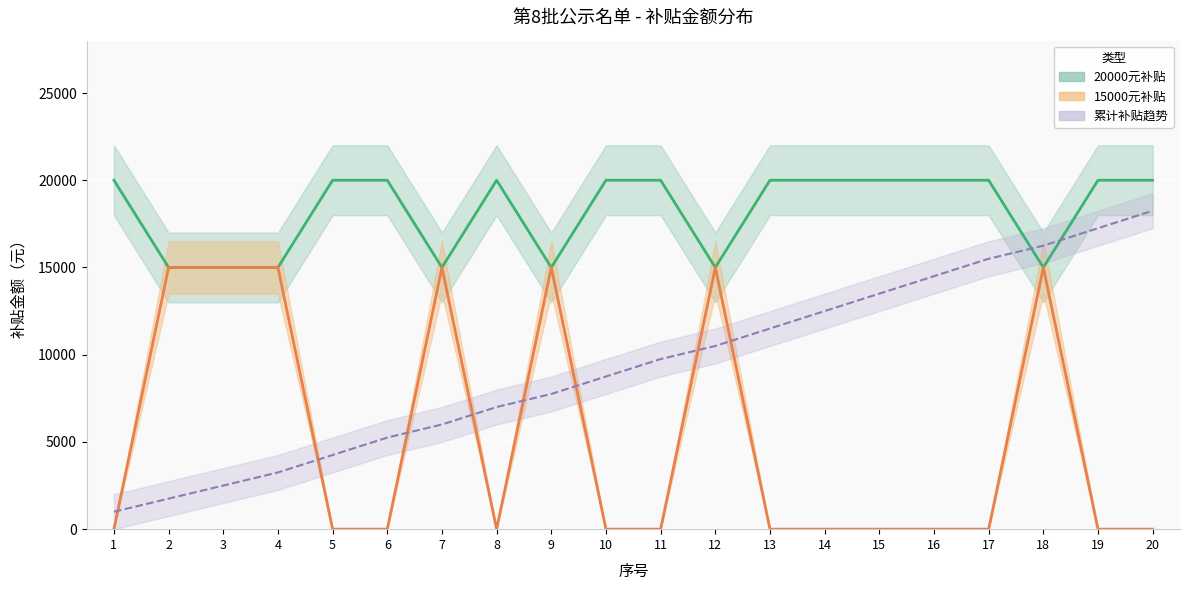

What is the minimum value shown in the chart?

15000